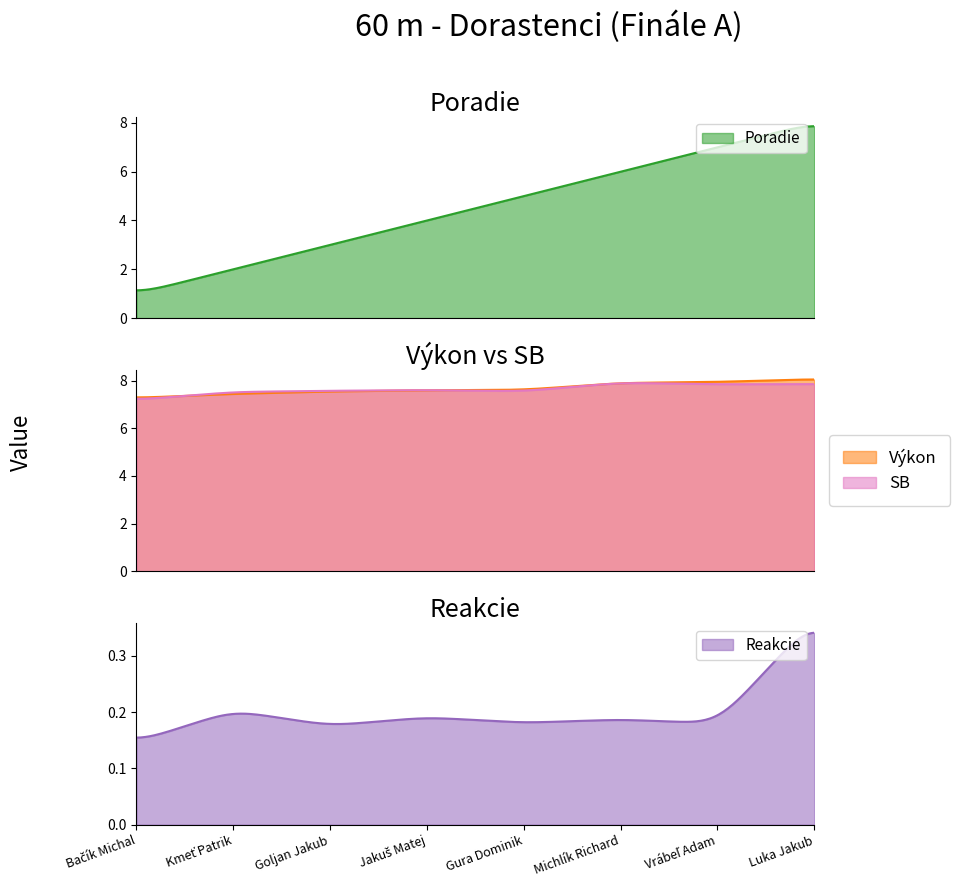

What is the lowest value of the SB series?

7.2